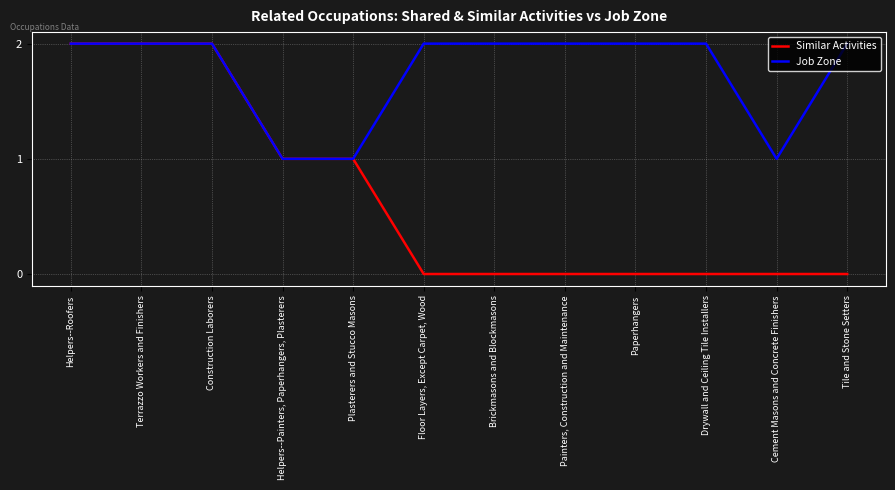

Which series has the widest spread of values?

Similar Activities